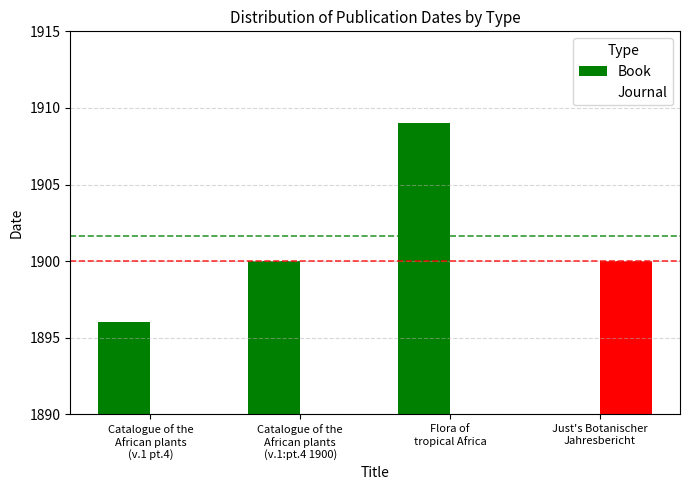

List the series in order of their overall mean, highest first.

Book, Journal